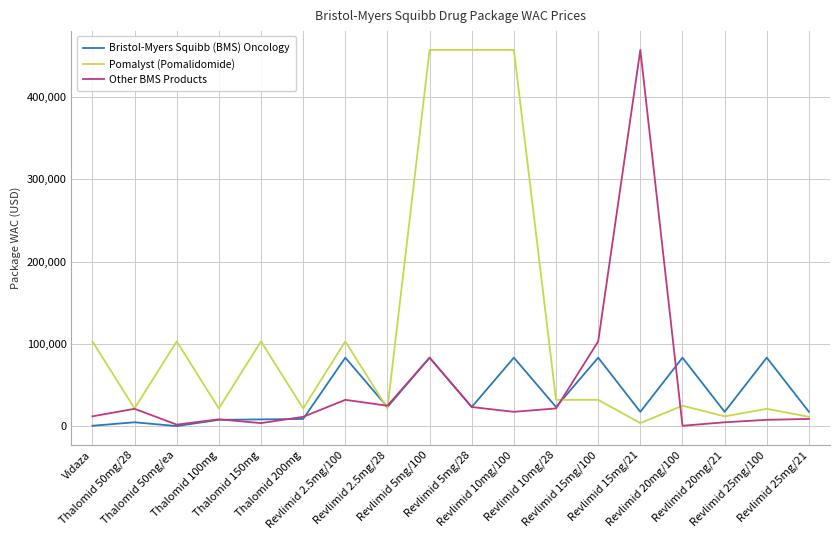

What position from the right is Revlimid 25mg/100?

2